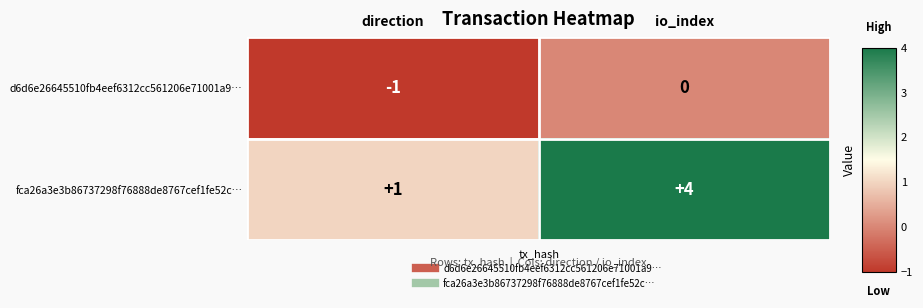

At which label is fca26a3e3b86737298f76888de8767cef1fe52c… closest to 2?

direction